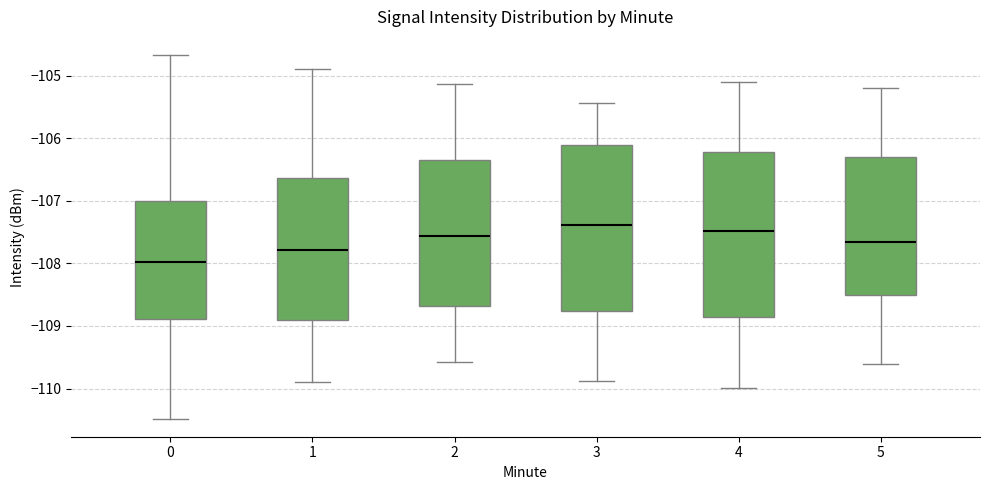

Where does the lower whisker of the box at x = 3 end on the y-axis? The values are not printed on the chart, so give them approximately, as read against the axis.

-109.9